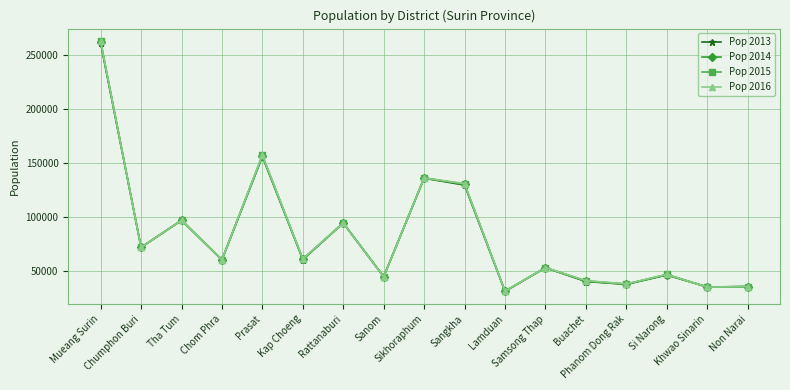

Count the number of categories in the chart.

17